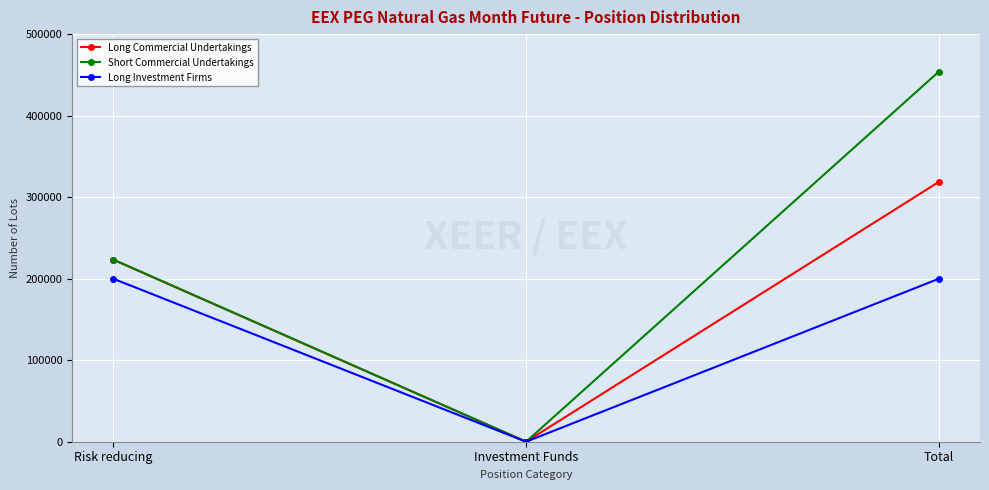

What is the sum of the Long Commercial Undertakings values at Investment Funds and Risk reducing?

223146